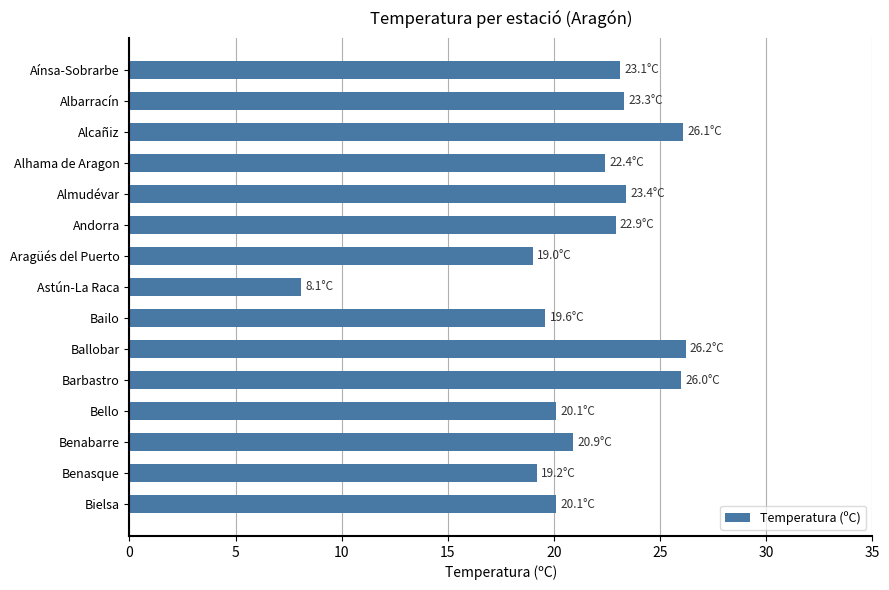

What is the sum of all values?

320.4